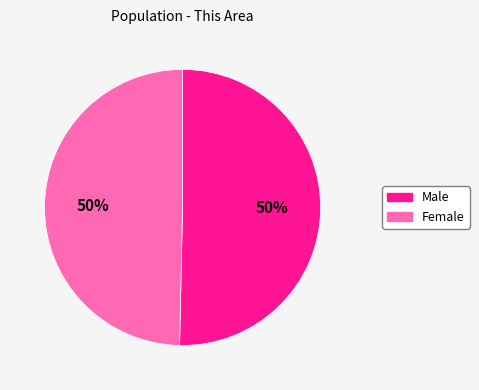

Count the number of slices in the pie.

2